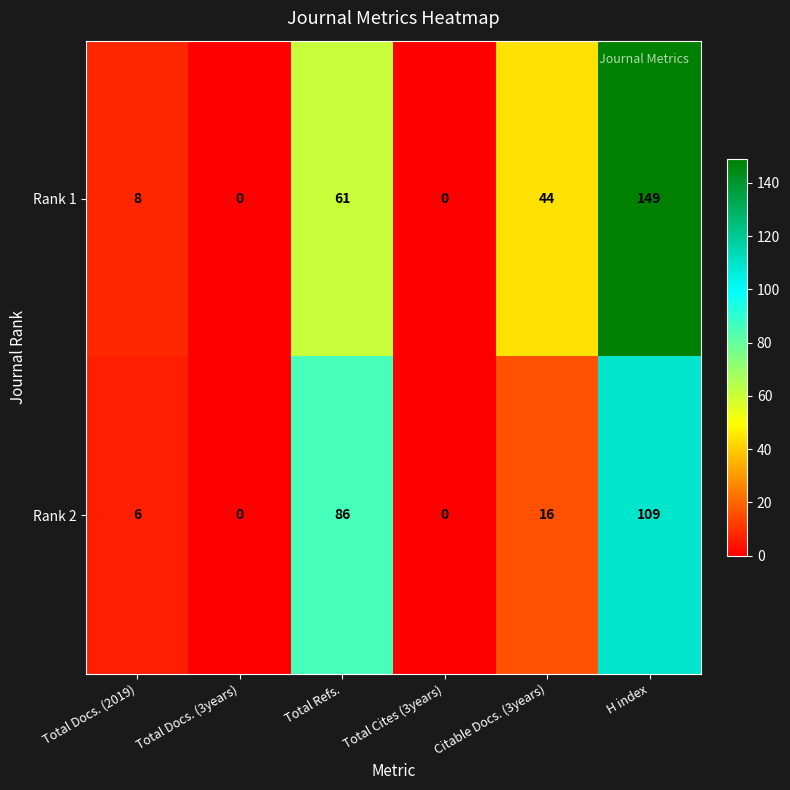

Where does the Rank 1 series first go above 44?

Total Refs.